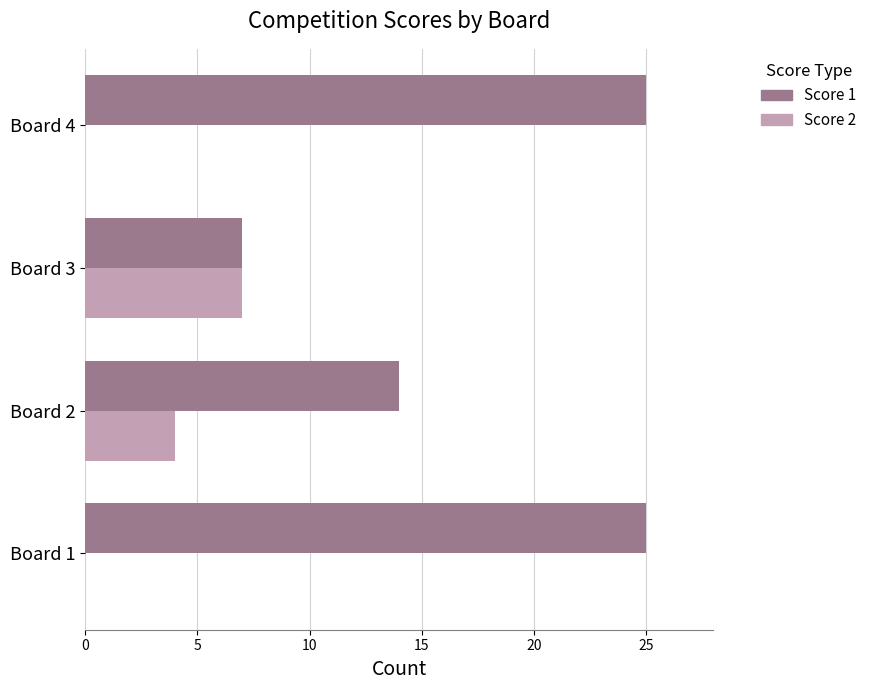

Between Board 1 and Board 3, which series saw the biggest shift?

Score 1